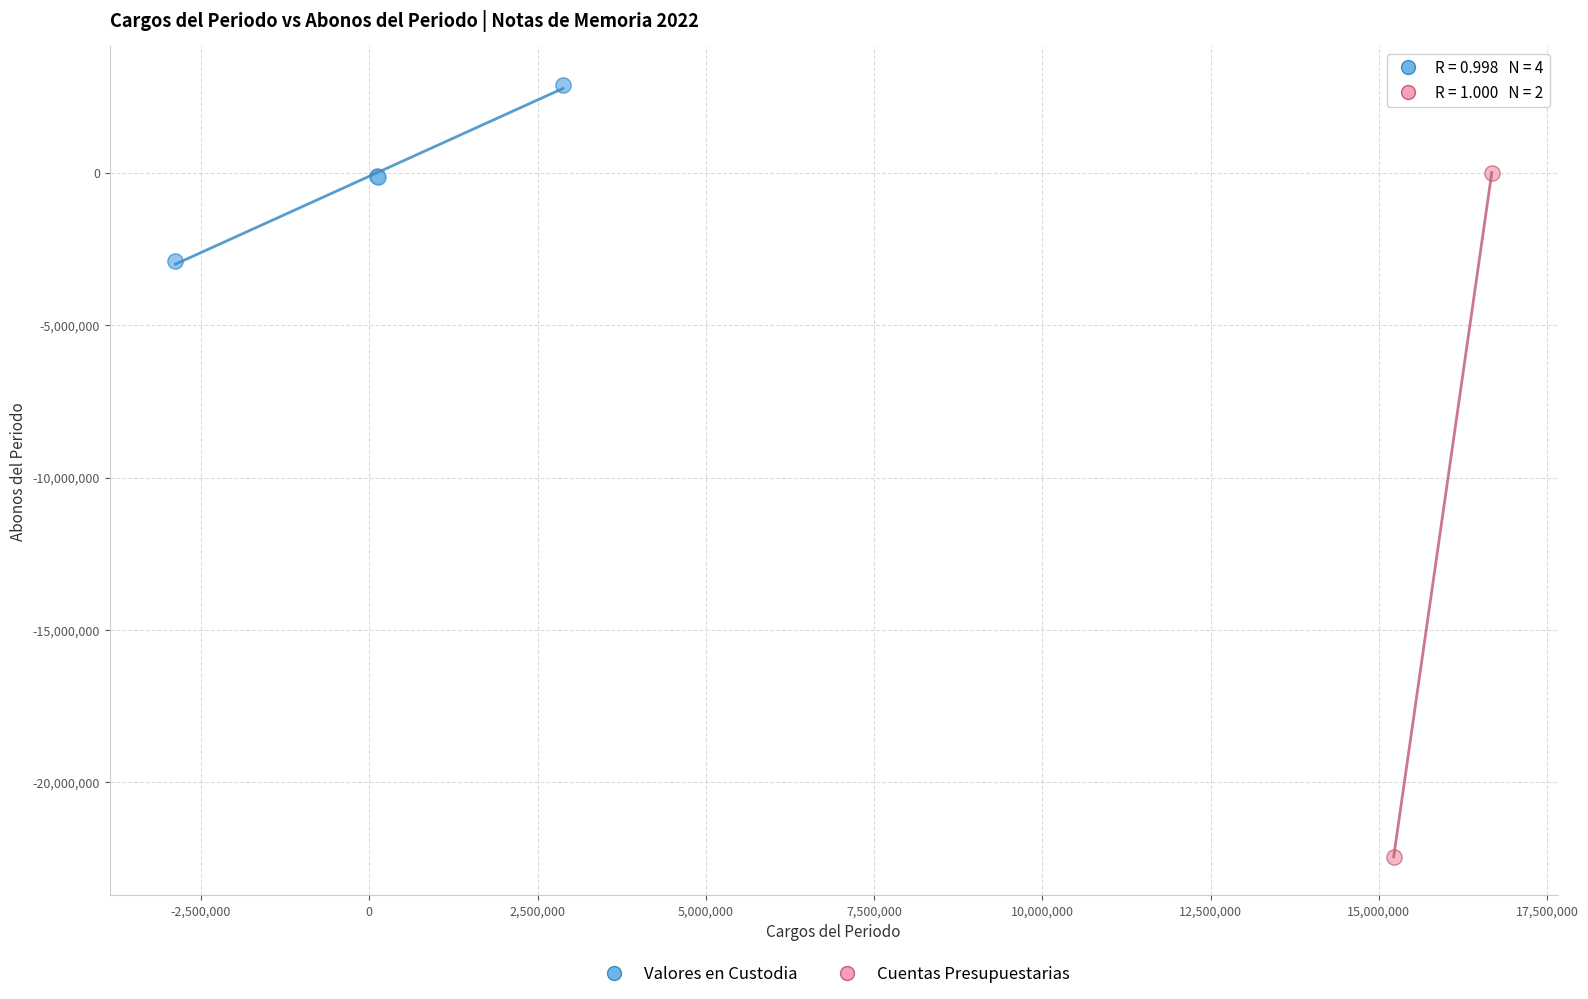

What are all the series names shown in the legend?

Valores en Custodia, Cuentas Presupuestarias